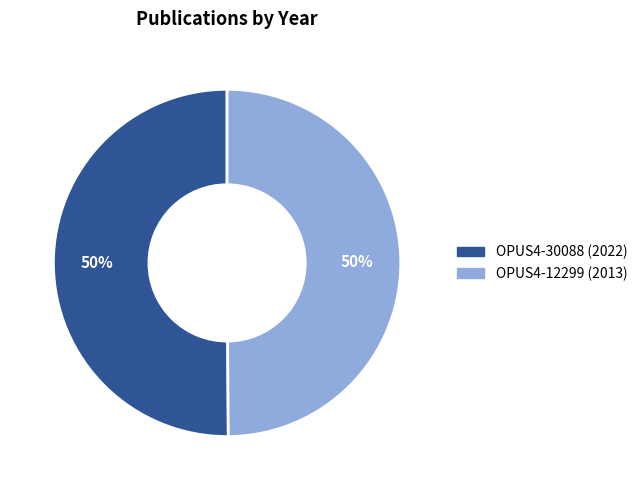

Is it true that OPUS4-30088 (2022) is 50% of the pie?

True